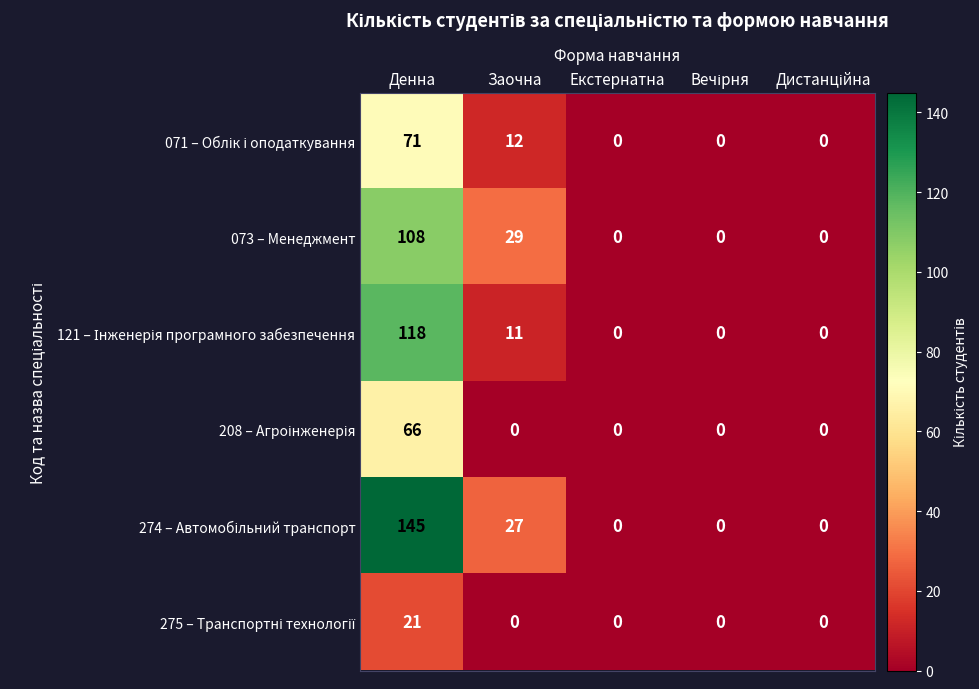

Where is 073 – Менеджмент nearest to the value 54?

Заочна